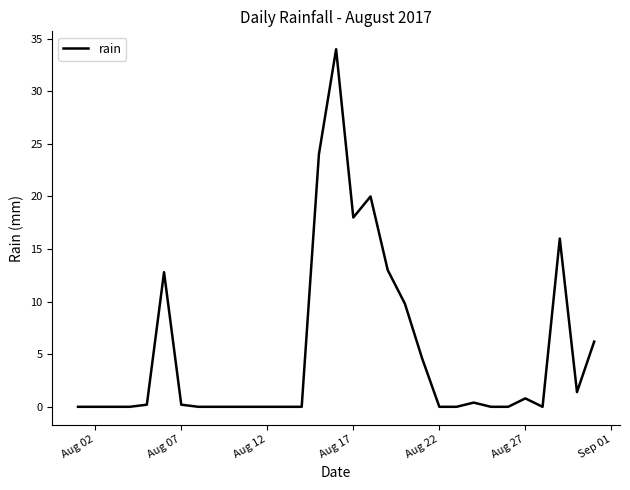

What is the greatest value displayed?

34.0